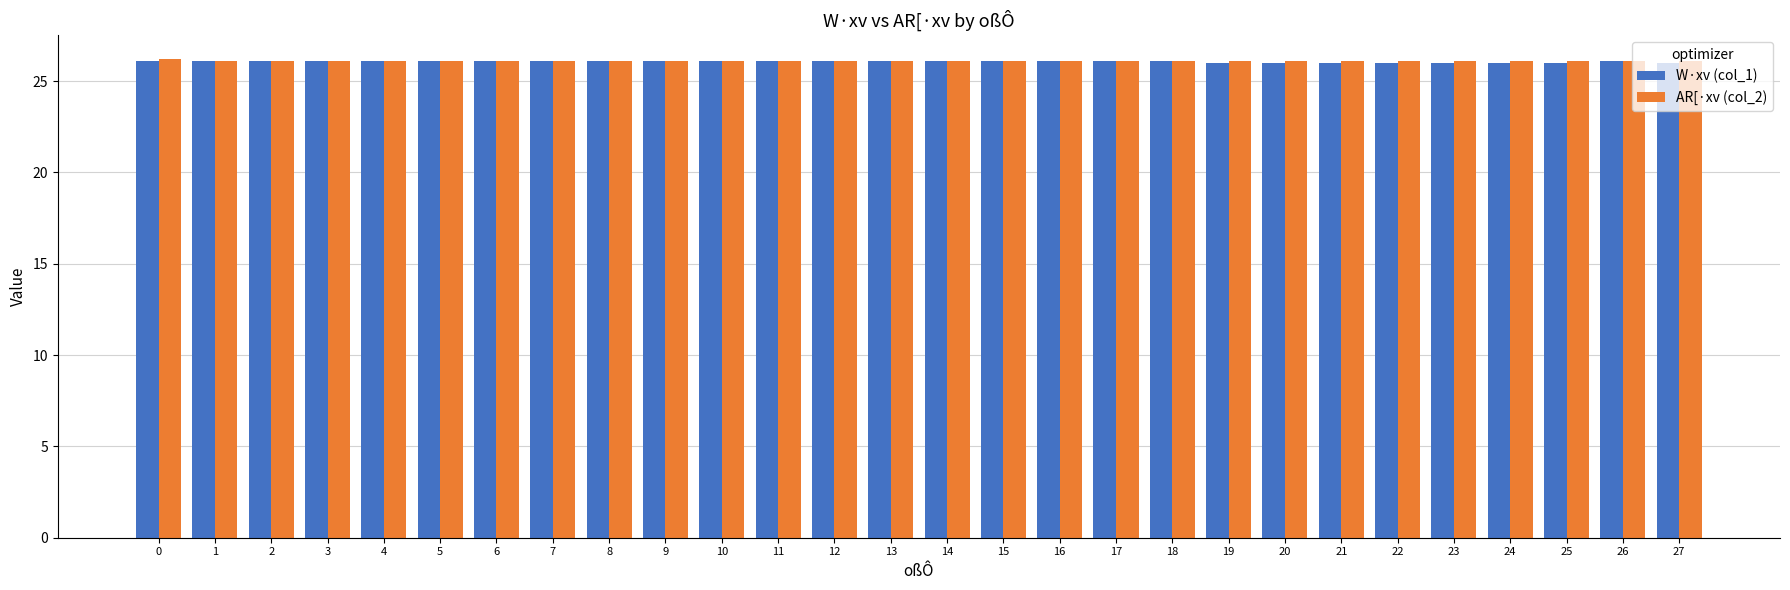

Is it true that W·xv (col_1) equals 26.1 at 15?

True